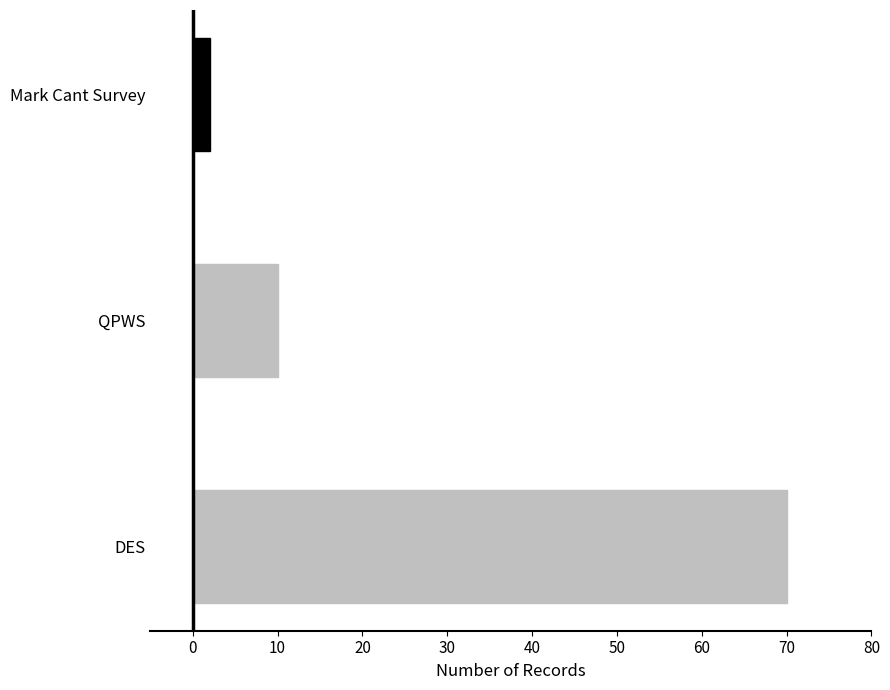

At which category does the chart reach its peak across all series?

DES